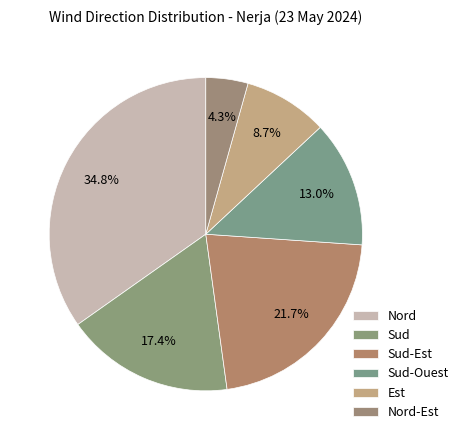

What is the largest slice in the pie chart?

Nord